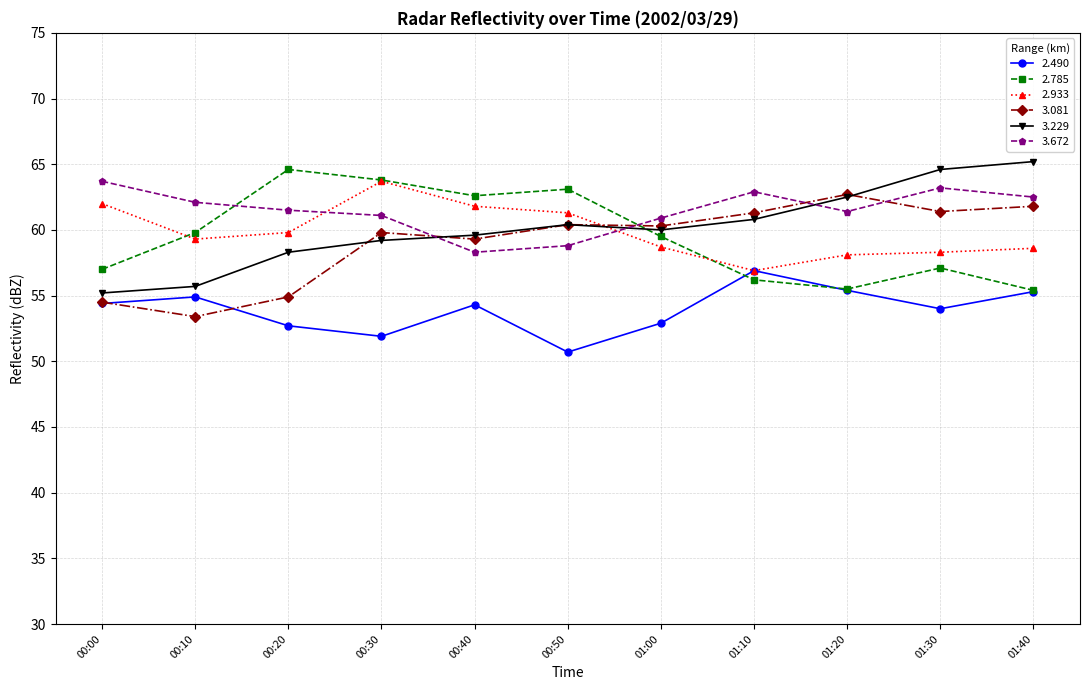

At how many categories does at least one series exceed 52?

11